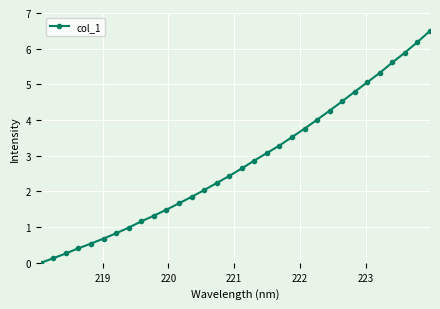

What is the maximum value shown in the chart?

6.5